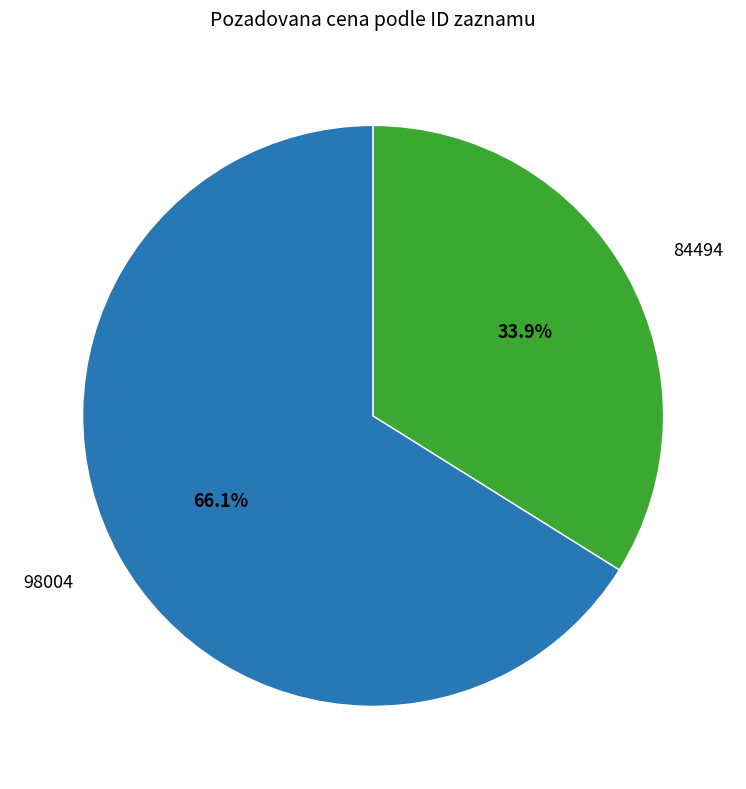

How many segments does this pie chart have?

2